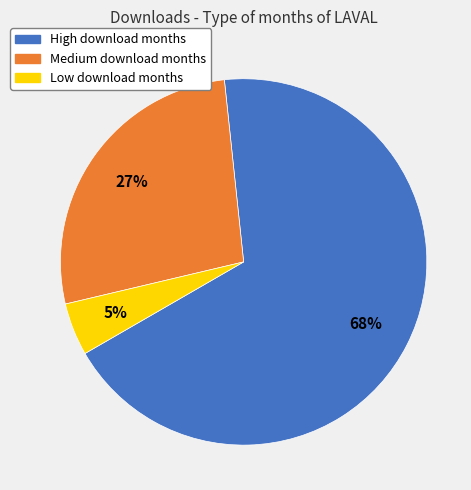

Do Medium download months and High download months together represent more than half of the pie?

Yes